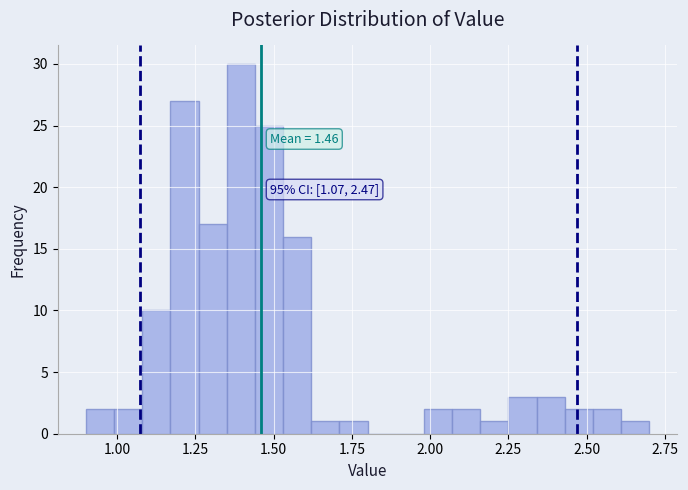

Around what value on the x-axis is the tallest bar? Give the approximate position of its centre, as read against the axis.

1.40